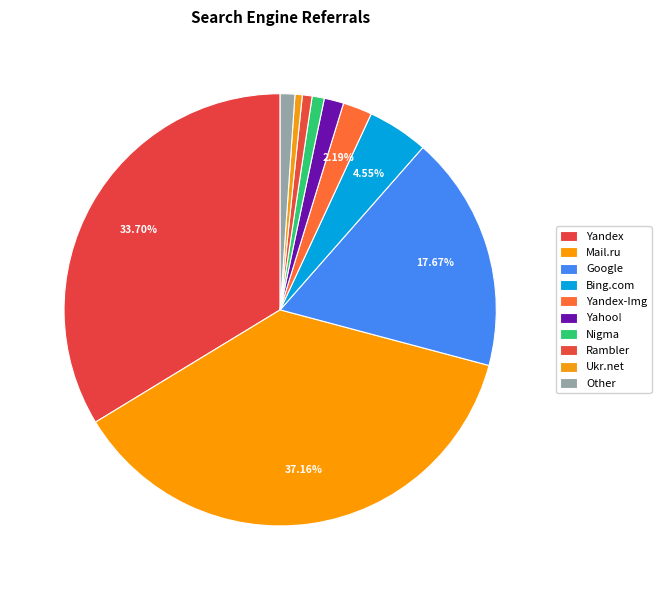

Combined, do Bing.com and Yandex account for over 50%?

No